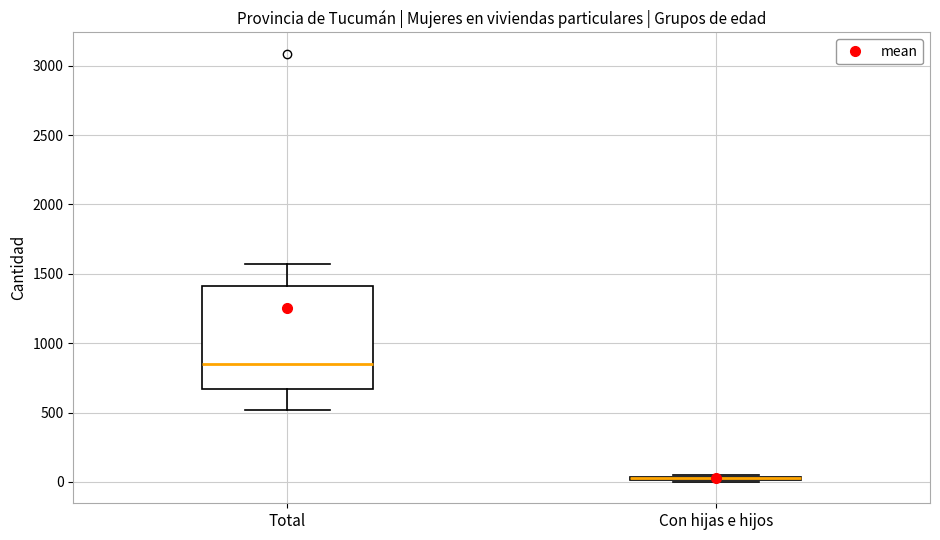

Which box is the tallest, from its lower edge to its upper edge?

Total